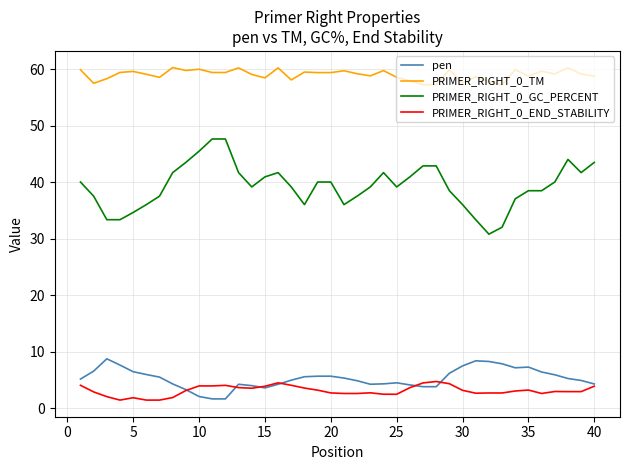

What are all the series names shown in the legend?

pen, PRIMER_RIGHT_0_TM, PRIMER_RIGHT_0_GC_PERCENT, PRIMER_RIGHT_0_END_STABILITY